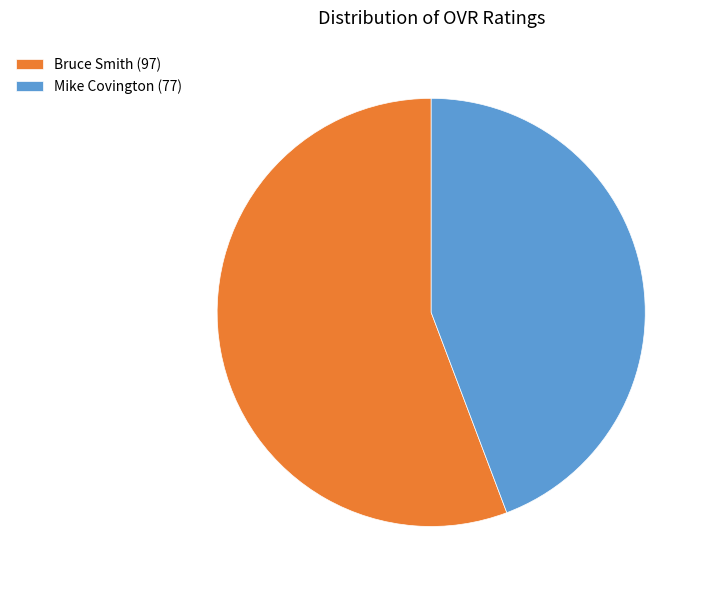

Which category has the biggest portion of the pie?

Bruce Smith